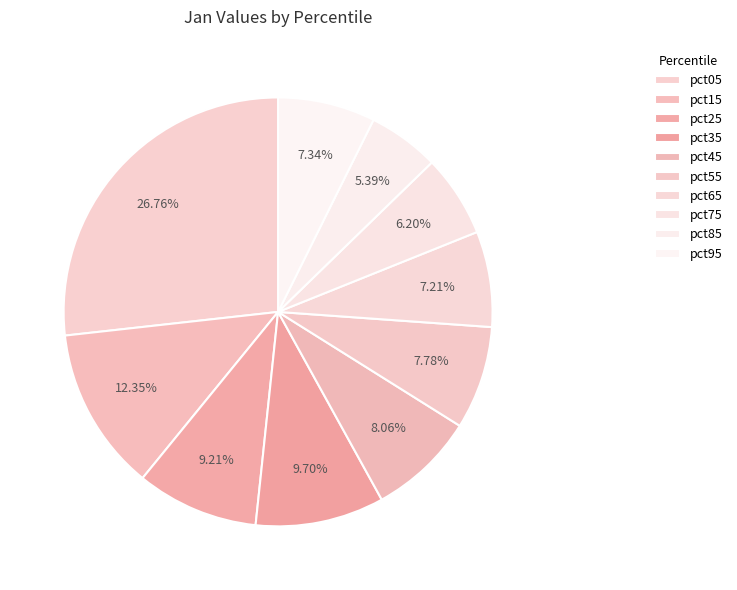

What is the total percentage of pct55 and pct45?

15.8%